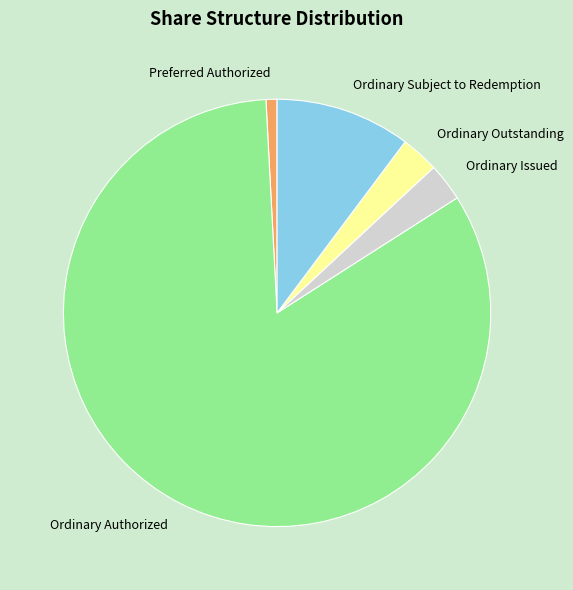

How many segments does this pie chart have?

5